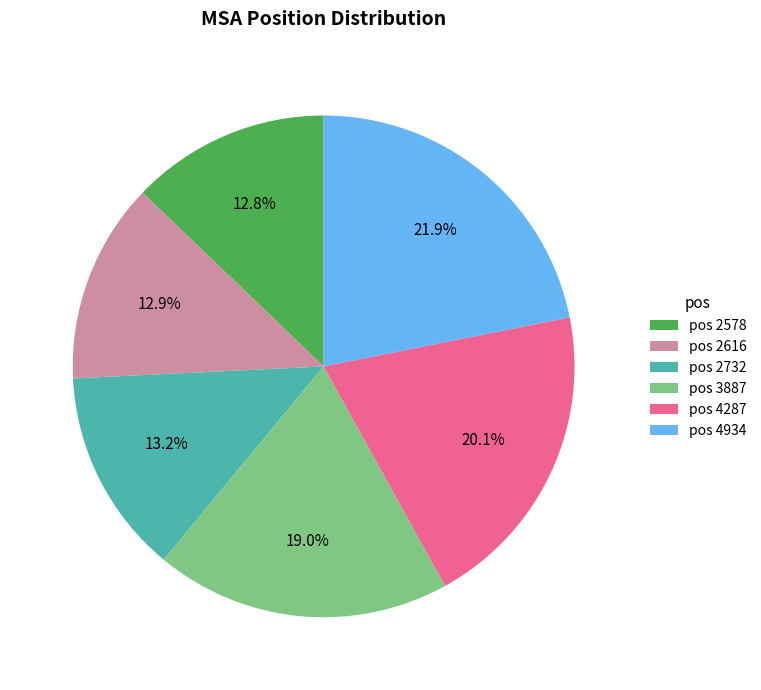

Which has a higher value, pos 2578 or pos 3887?

pos 3887